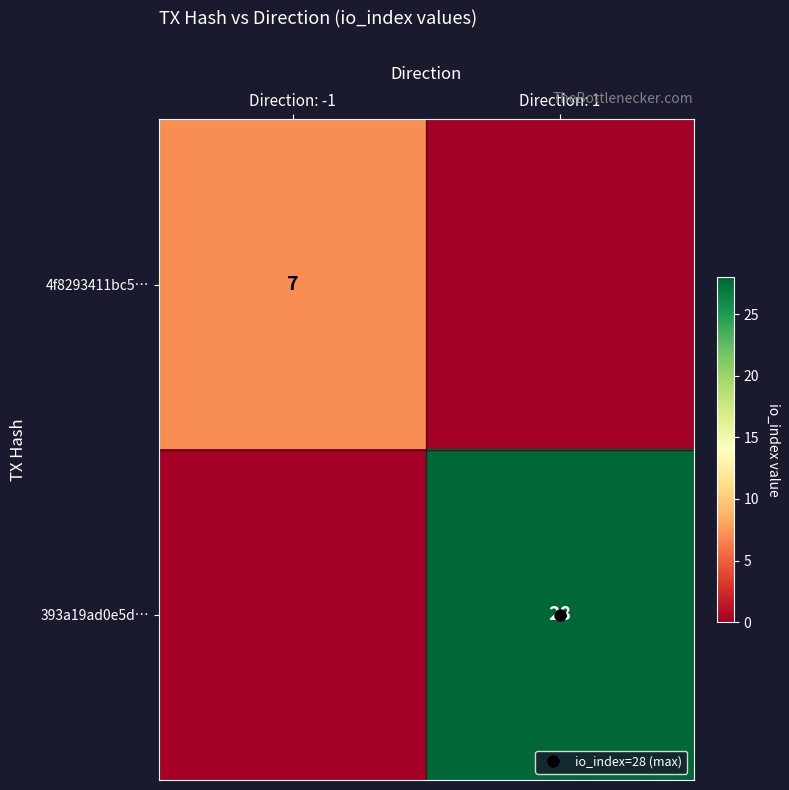

The 4f8293411bc5… series shows 2 at Direction: 1. True or false?

False